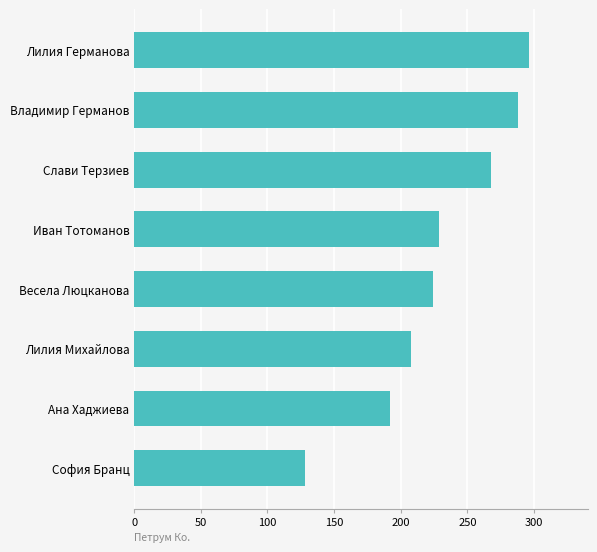

How many categories are shown in the chart?

8